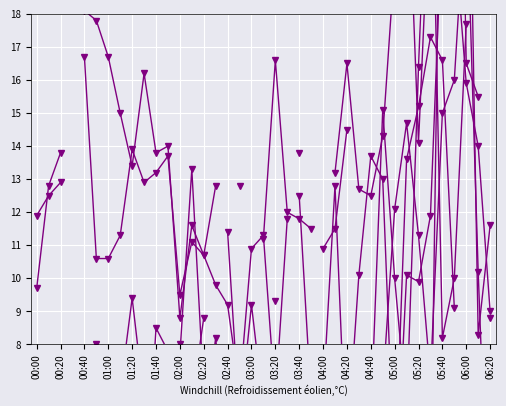

Count the number of data series in this chart.

6